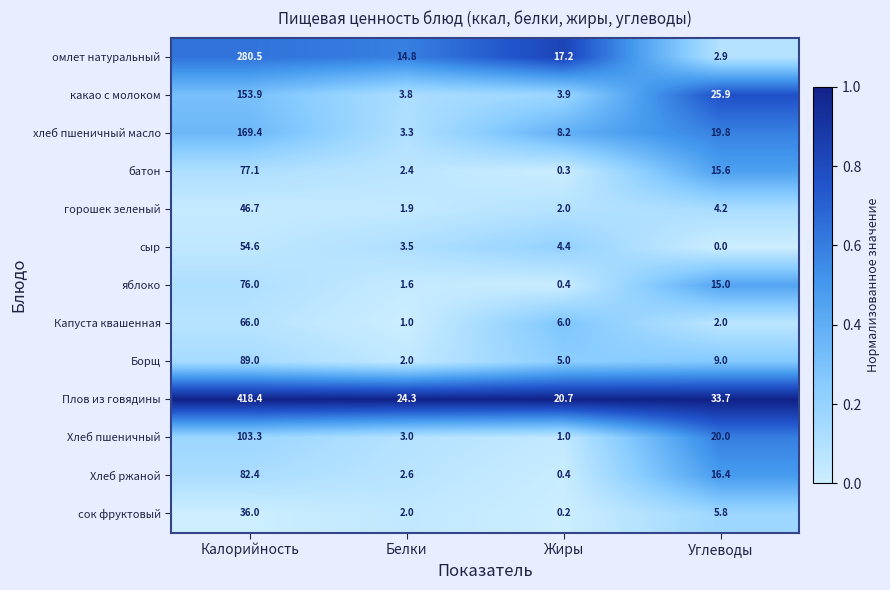

At which label does Капуста квашенная reach its peak?

Калорийность